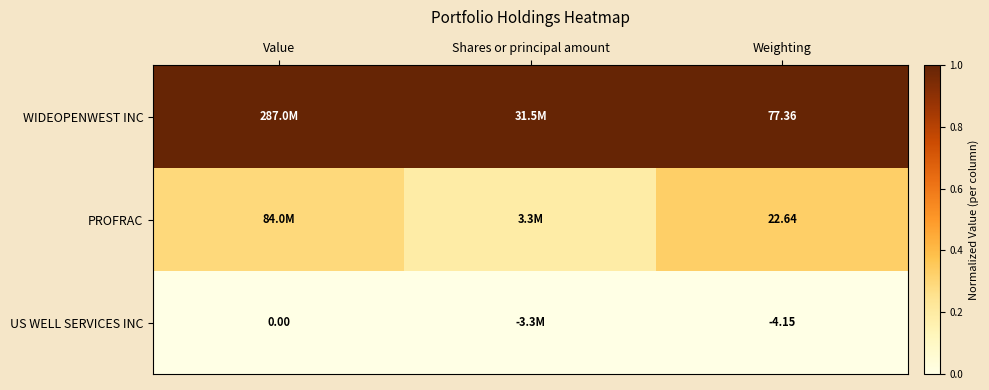

Is the value of WIDEOPENWEST INC at Weighting greater than the value of US WELL SERVICES INC at Weighting?

Yes